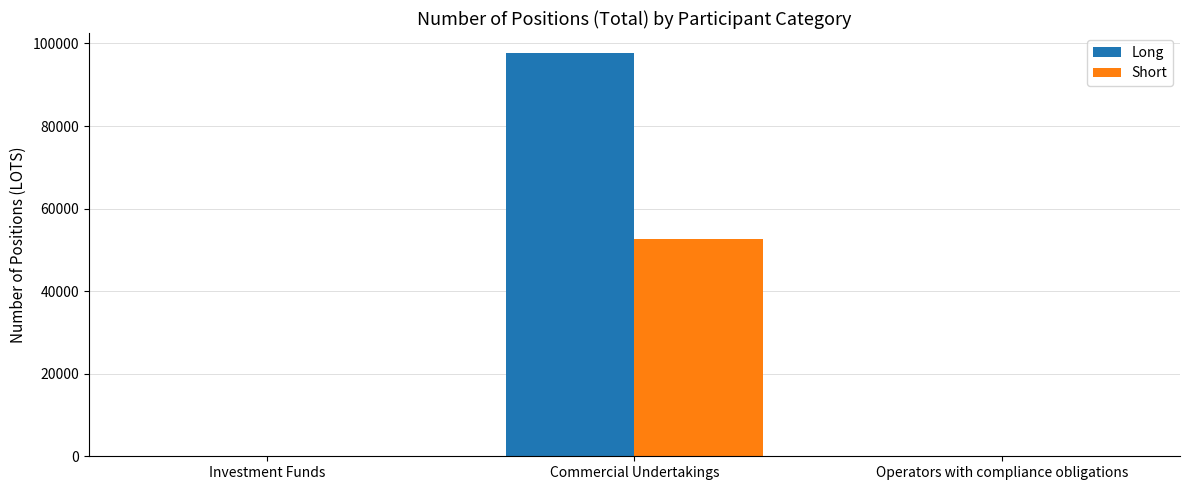

Which label corresponds to the largest value in the chart?

Commercial Undertakings